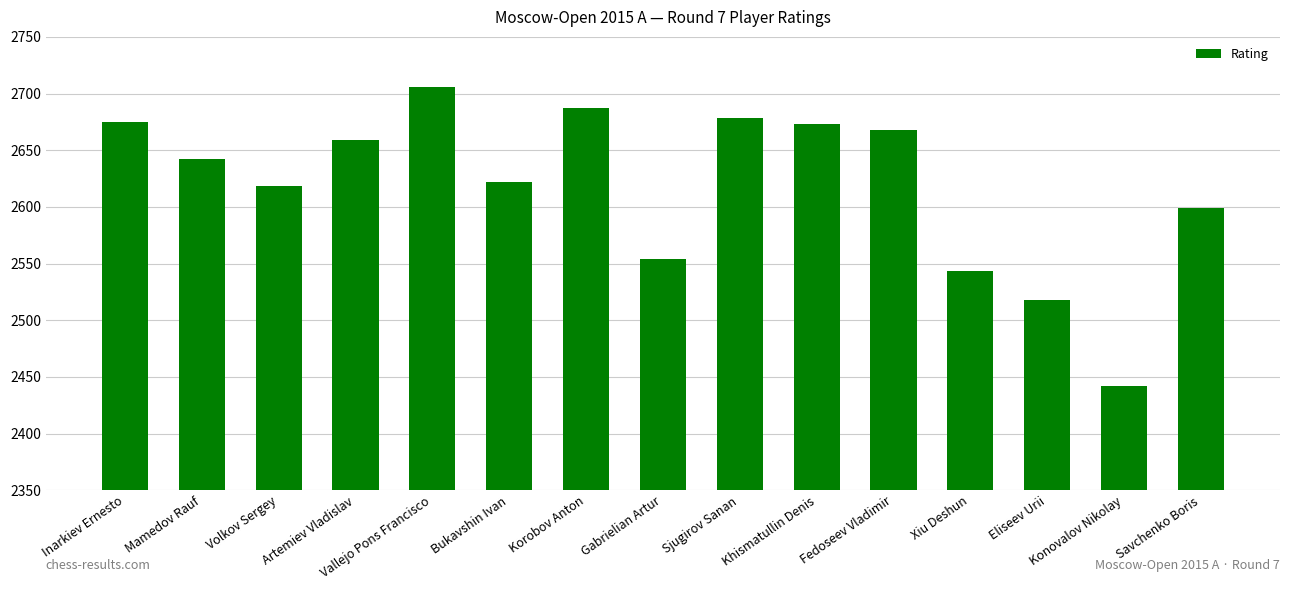

What position from the left is Savchenko Boris?

15